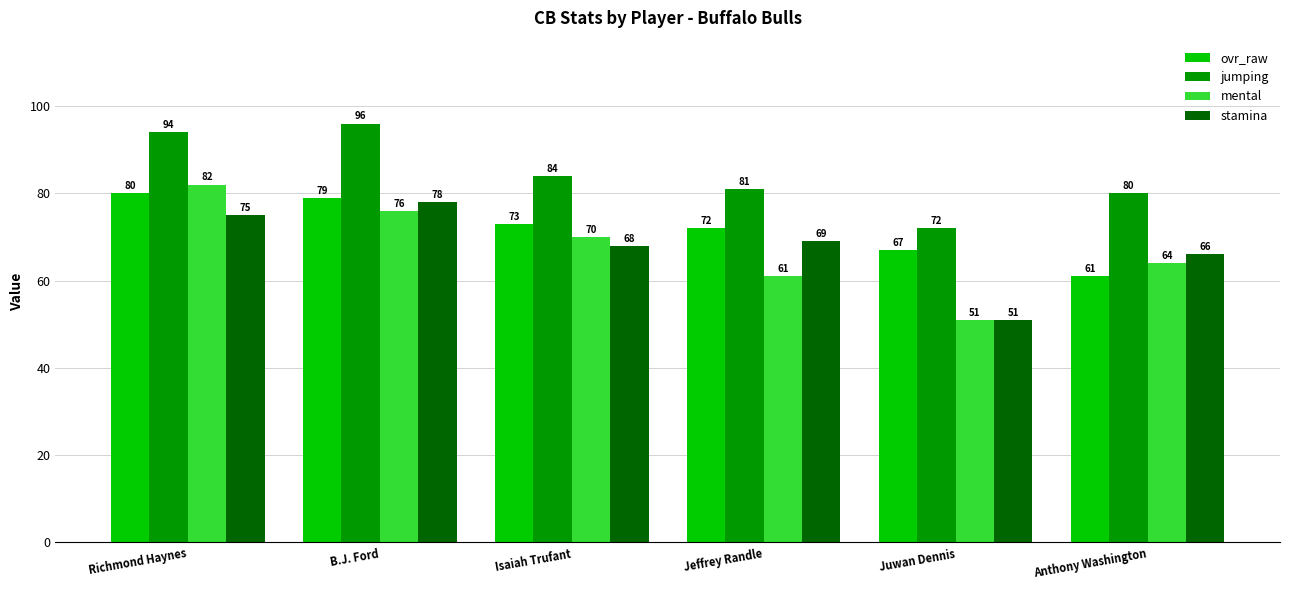

What are all the series names shown in the legend?

ovr_raw, jumping, mental, stamina